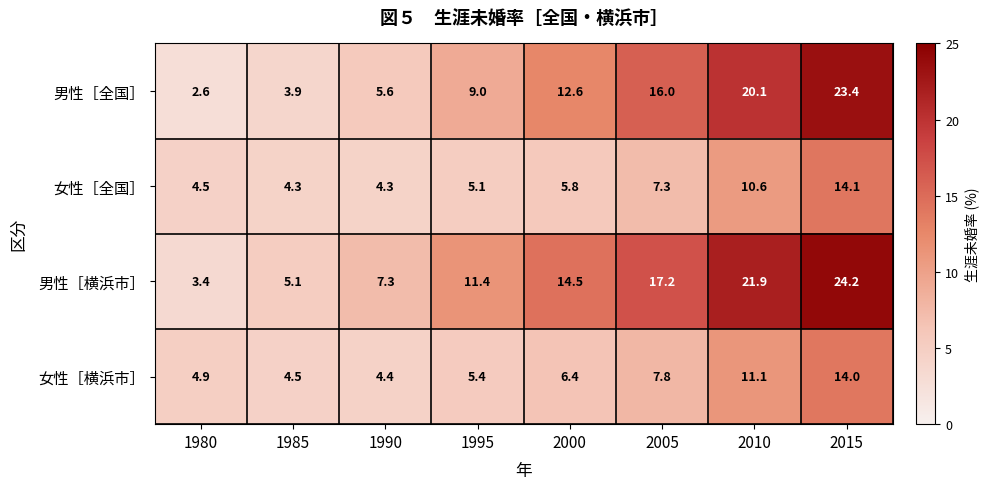

List the series in order of their peak value, lowest first.

女性［横浜市］, 女性［全国］, 男性［全国］, 男性［横浜市］